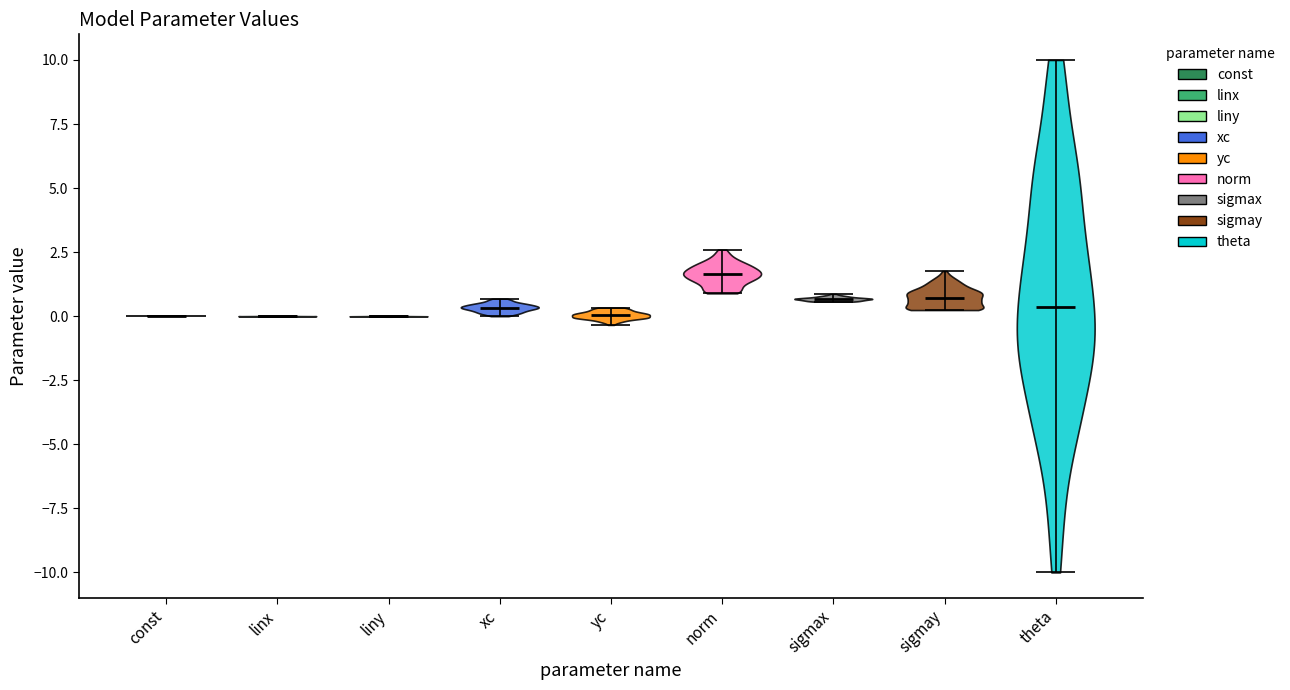

Where does the median line of the violin for norm sit on the y-axis? The values are not printed on the chart, so give them approximately, as read against the axis.

1.5